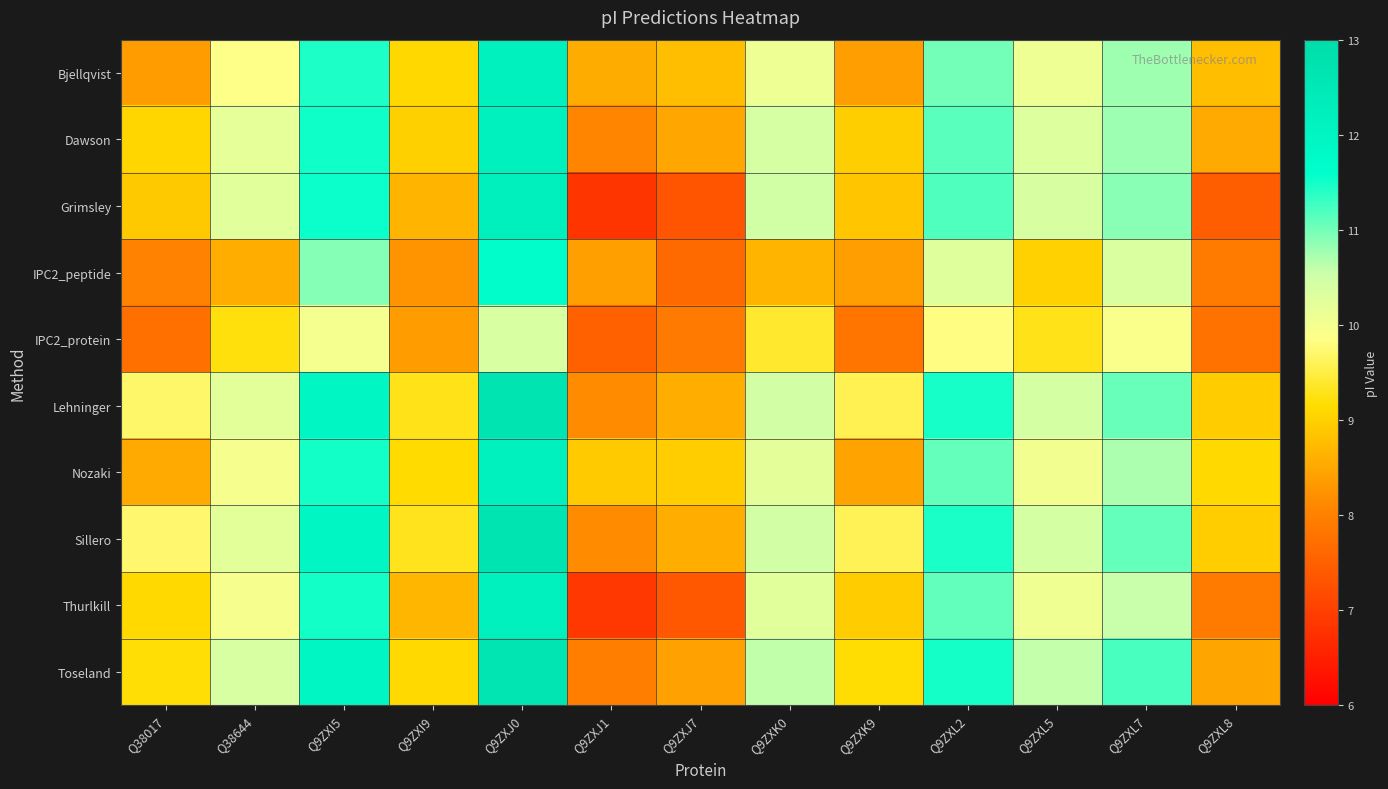

Which series has the largest total across all categories?

Sillero